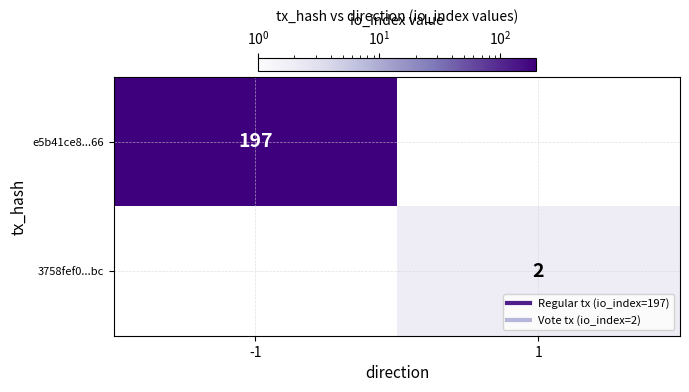

What is the difference between the 3758fef0...bc values at 1 and -1?

2